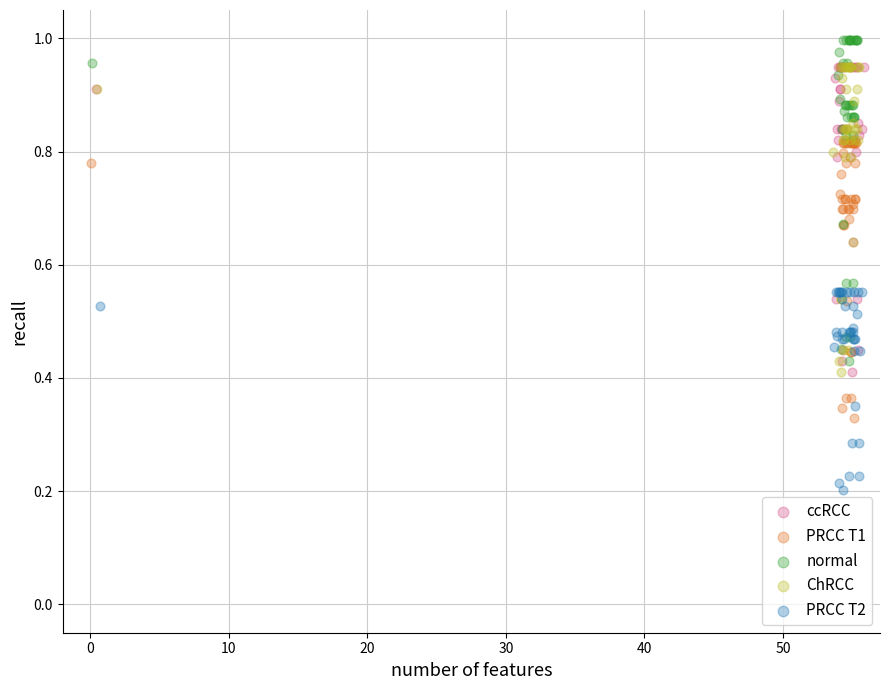

What are all the series names shown in the legend?

ccRCC, PRCC T1, normal, ChRCC, PRCC T2